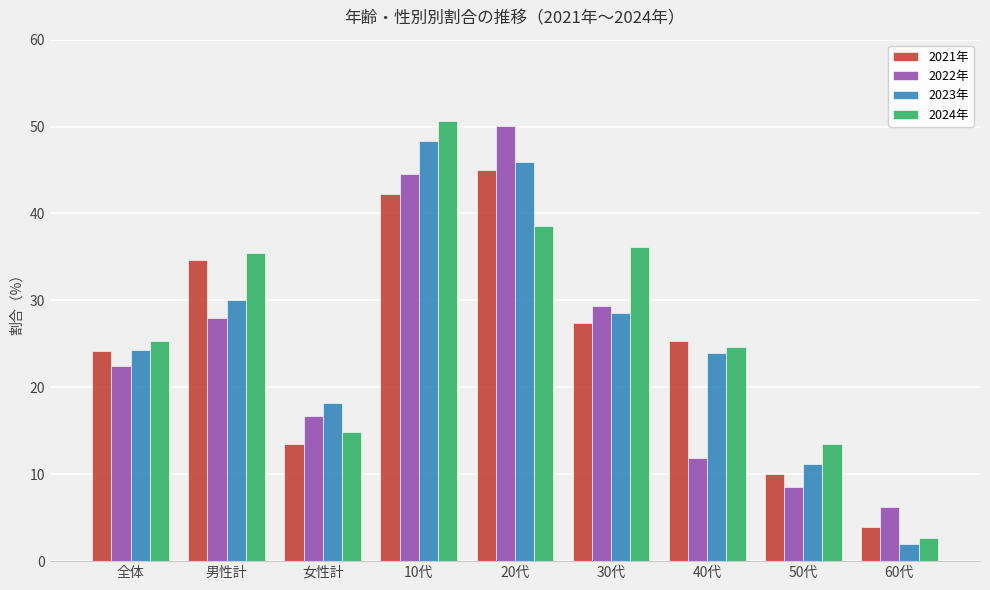

At which category is the sum across all series the highest?

10代